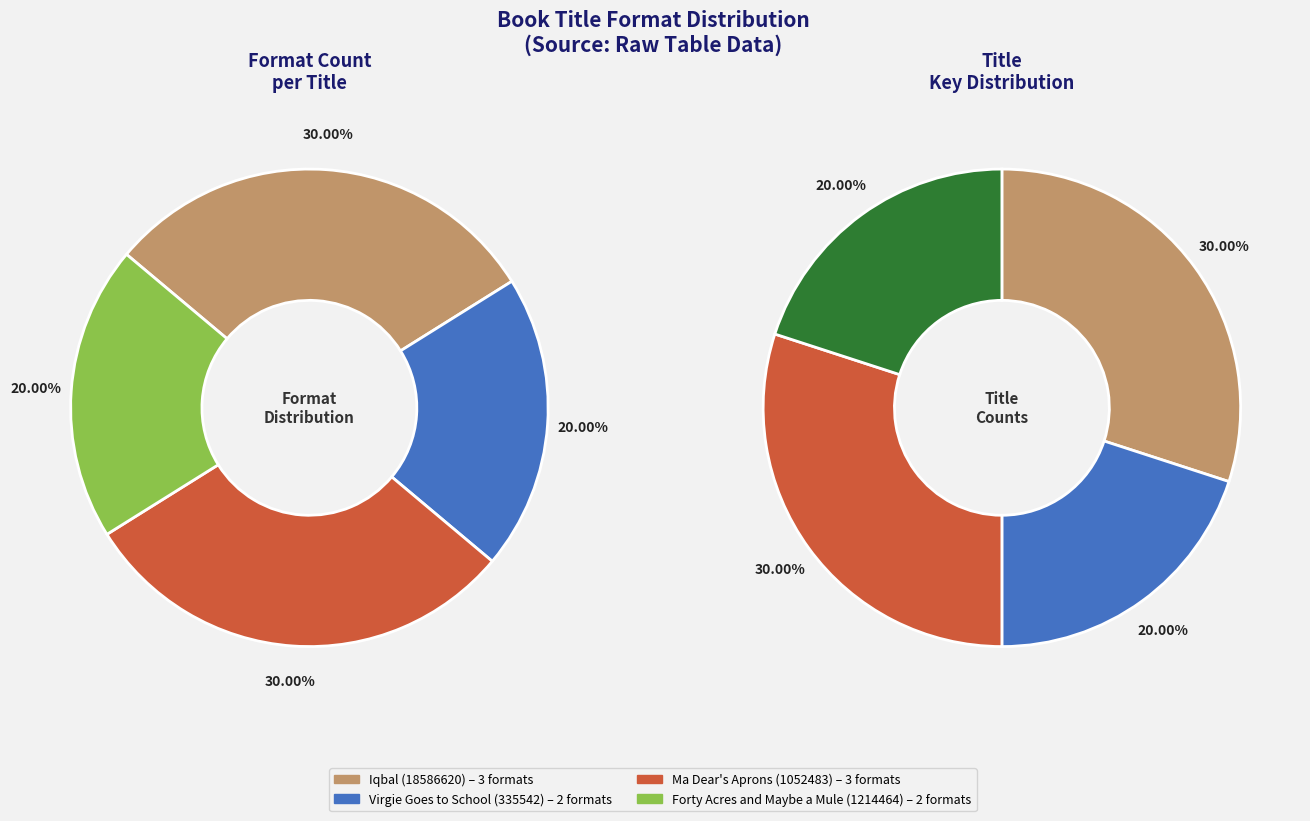

To the nearest percent, what percentage of the pie is Forty Acres (1214464)?

20%